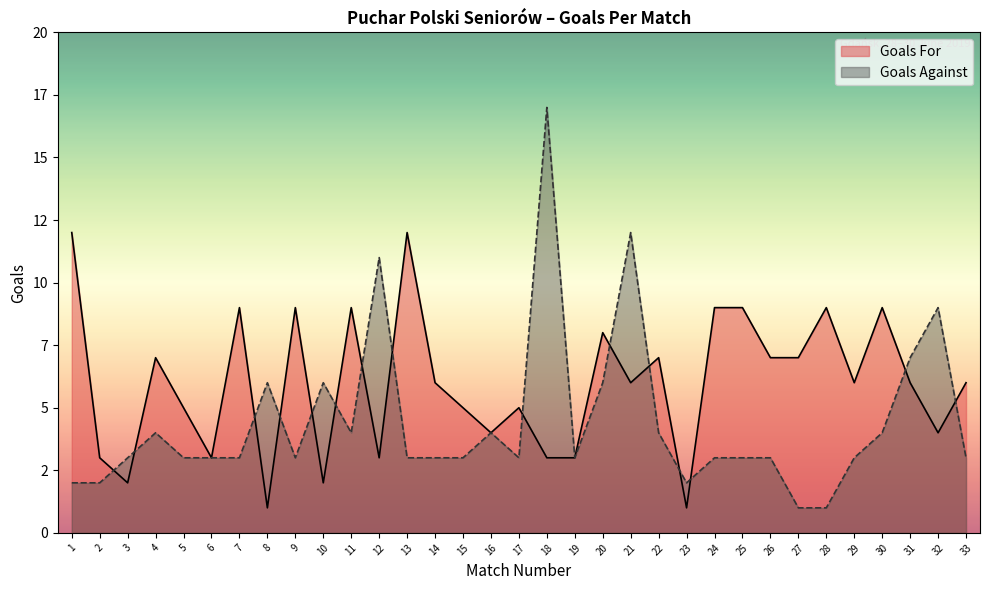

The Goals For series shows 3 at 2. True or false?

True